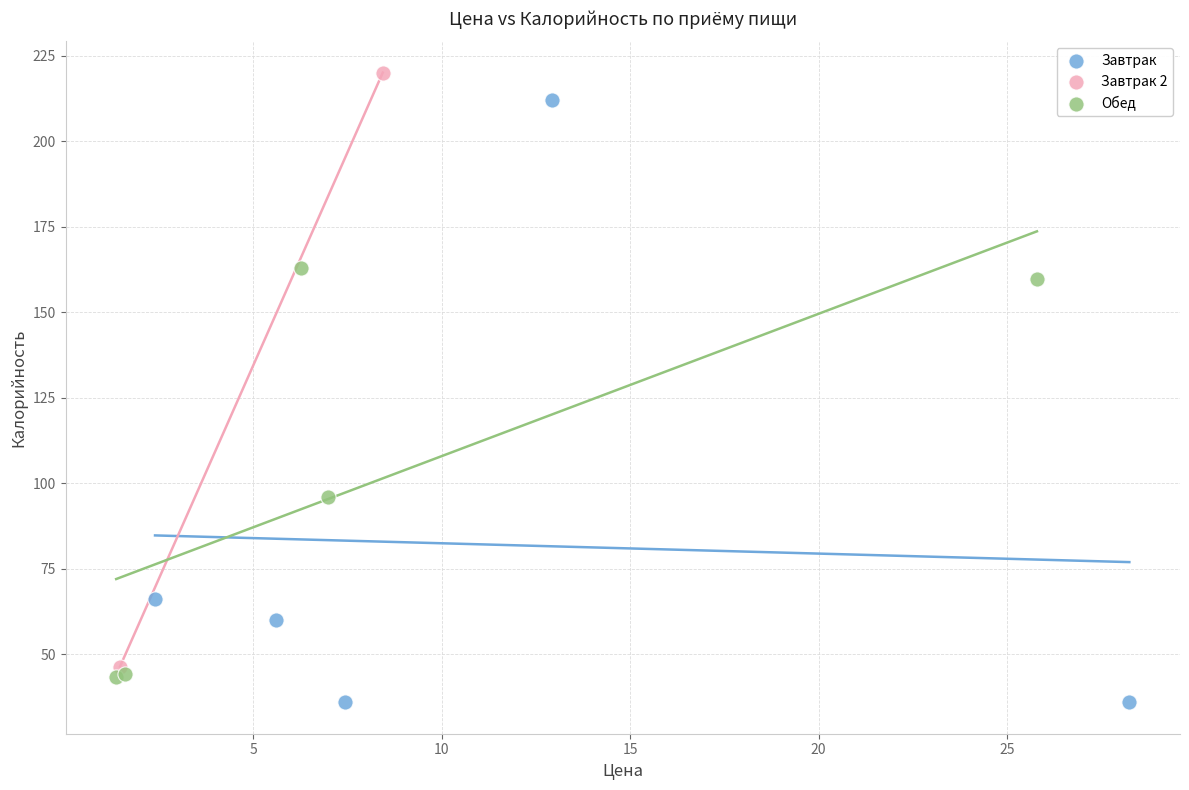

Which series has the largest Y range (max minus min)?

Завтрак